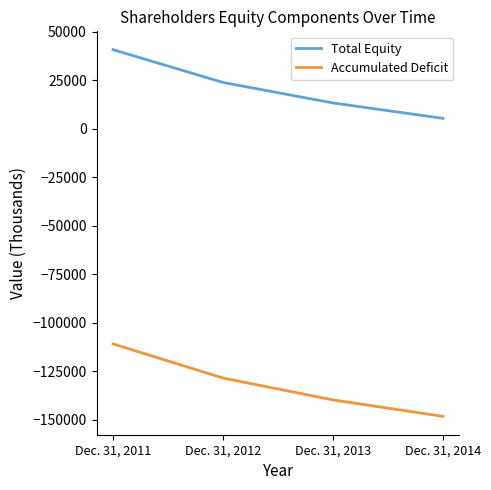

Count the number of categories in the chart.

4